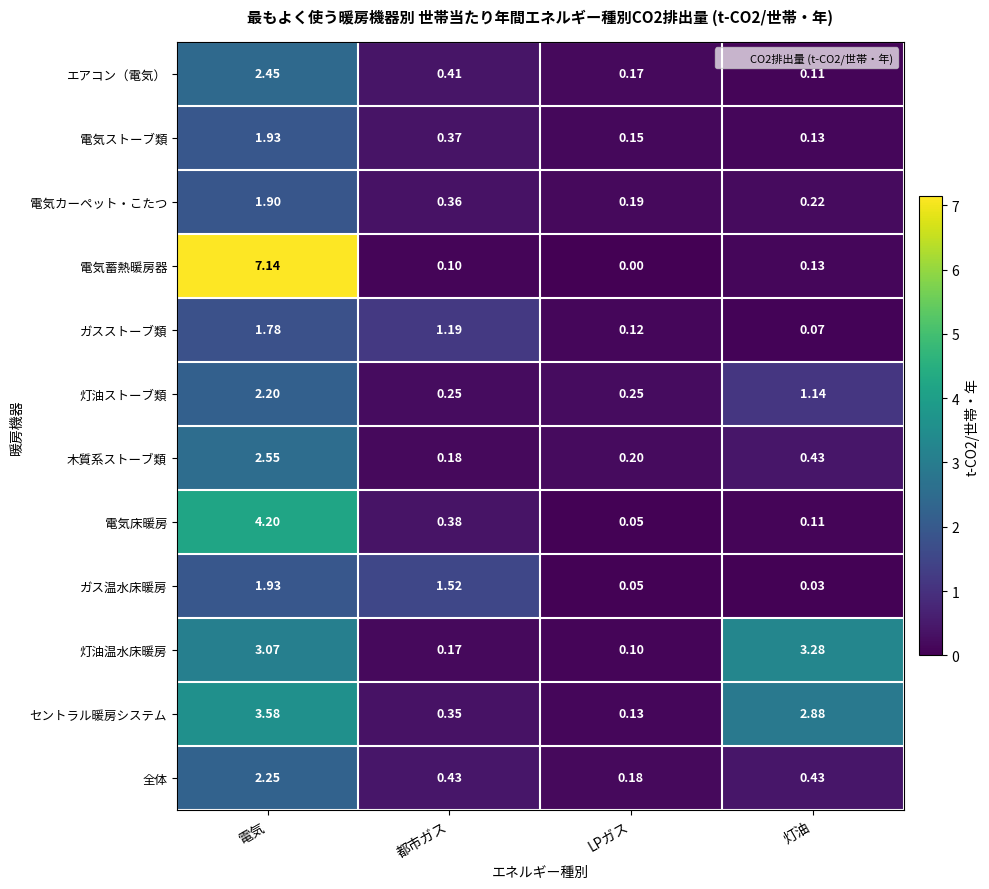

How many categories are shown in the chart?

4